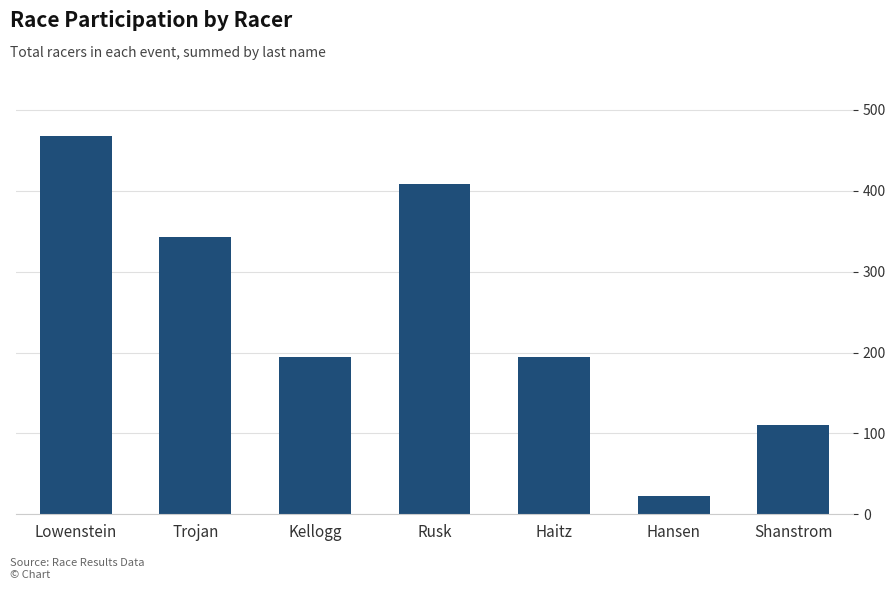

The value at Lowenstein is 468. True or false?

True